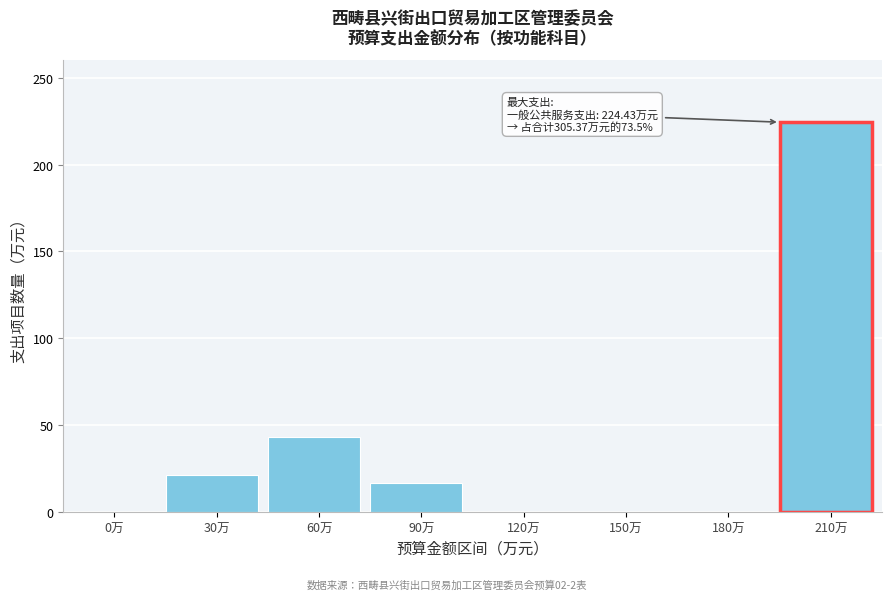

Reading left to right, extract all data points from this chart.

0万=0.0	30万=21.1	60万=43.1	90万=16.8	120万=0.0	150万=0.0	180万=0.0	210万=224.4